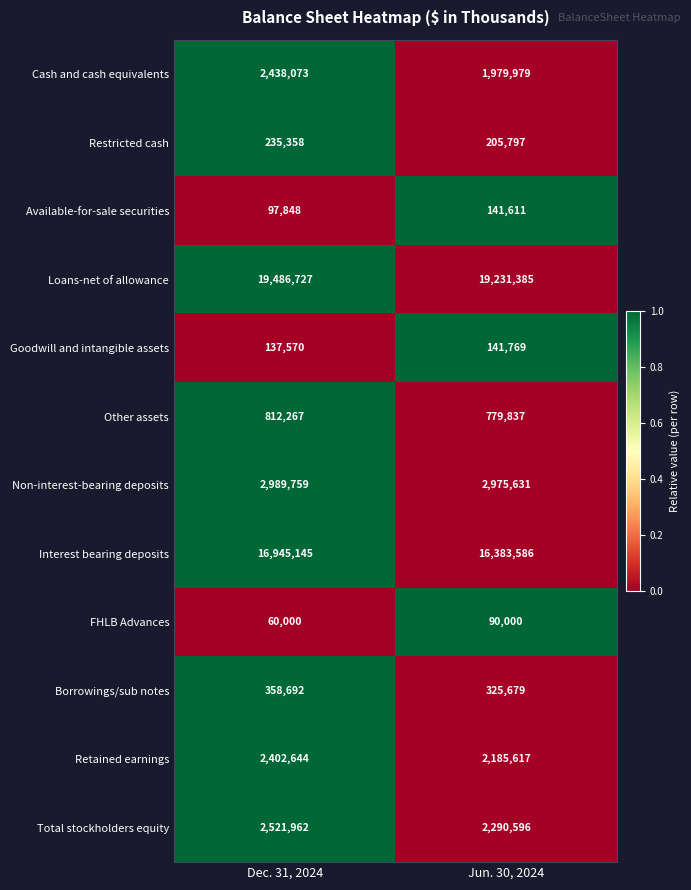

List the series in order of their peak value, highest first.

Loans-net of allowance, Interest bearing deposits, Non-interest-bearing deposits, Total stockholders equity, Cash and cash equivalents, Retained earnings, Other assets, Borrowings/sub notes, Restricted cash, Goodwill and intangible assets, Available-for-sale securities, FHLB Advances